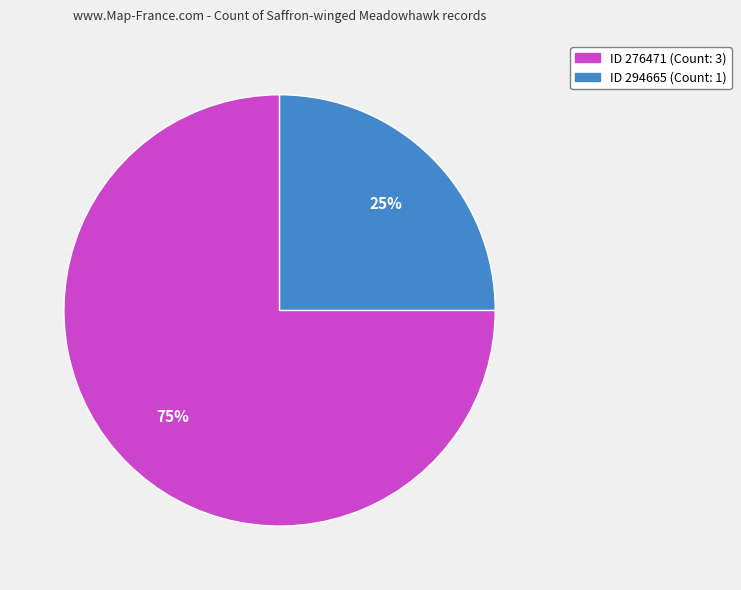

Is there any slice that represents more than half of the pie?

Yes